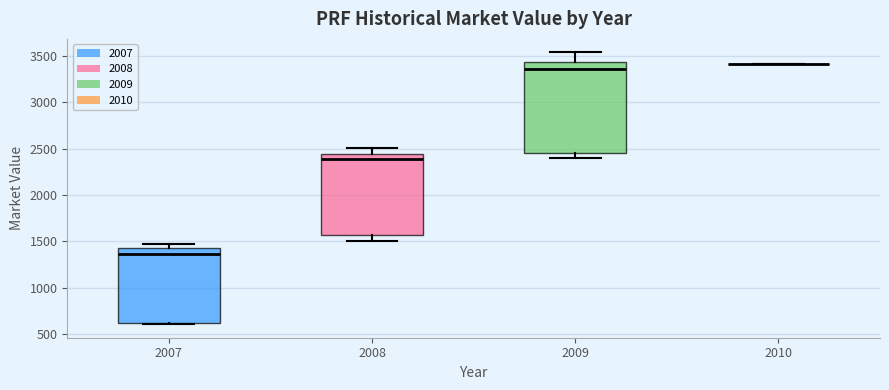

Which box is the tallest, from its lower edge to its upper edge?

2009